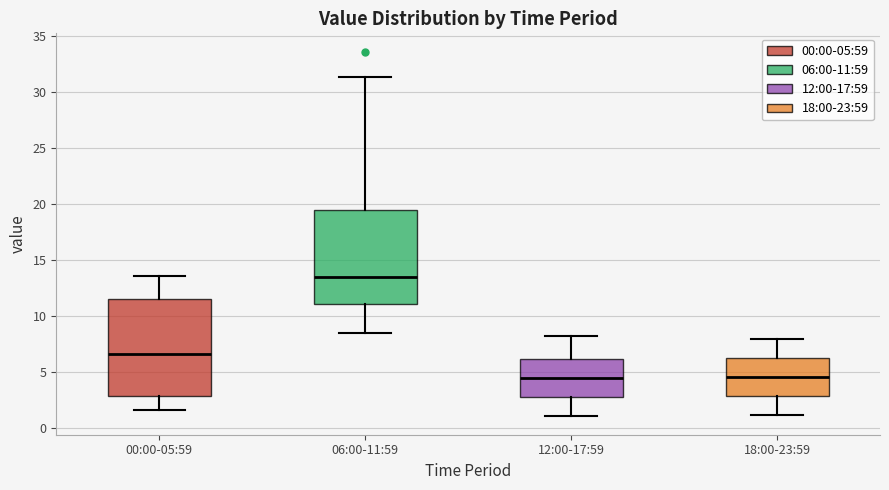

Reading left to right, read every box against the y-axis: the position of its median line, the range the box covers, and the ends of its whiskers. The values are not printed on the chart, so give them approximately, as read against the axis.

00:00-05:59: median 6.5, box 3.0 to 11.5, whiskers 1.5 to 13.5
06:00-11:59: median 13.5, box 11.0 to 19.5, whiskers 8.5 to 31.5
12:00-17:59: median 4.5, box 2.5 to 6.0, whiskers 1.0 to 8.0
18:00-23:59: median 4.5, box 3.0 to 6.0, whiskers 1.0 to 8.0